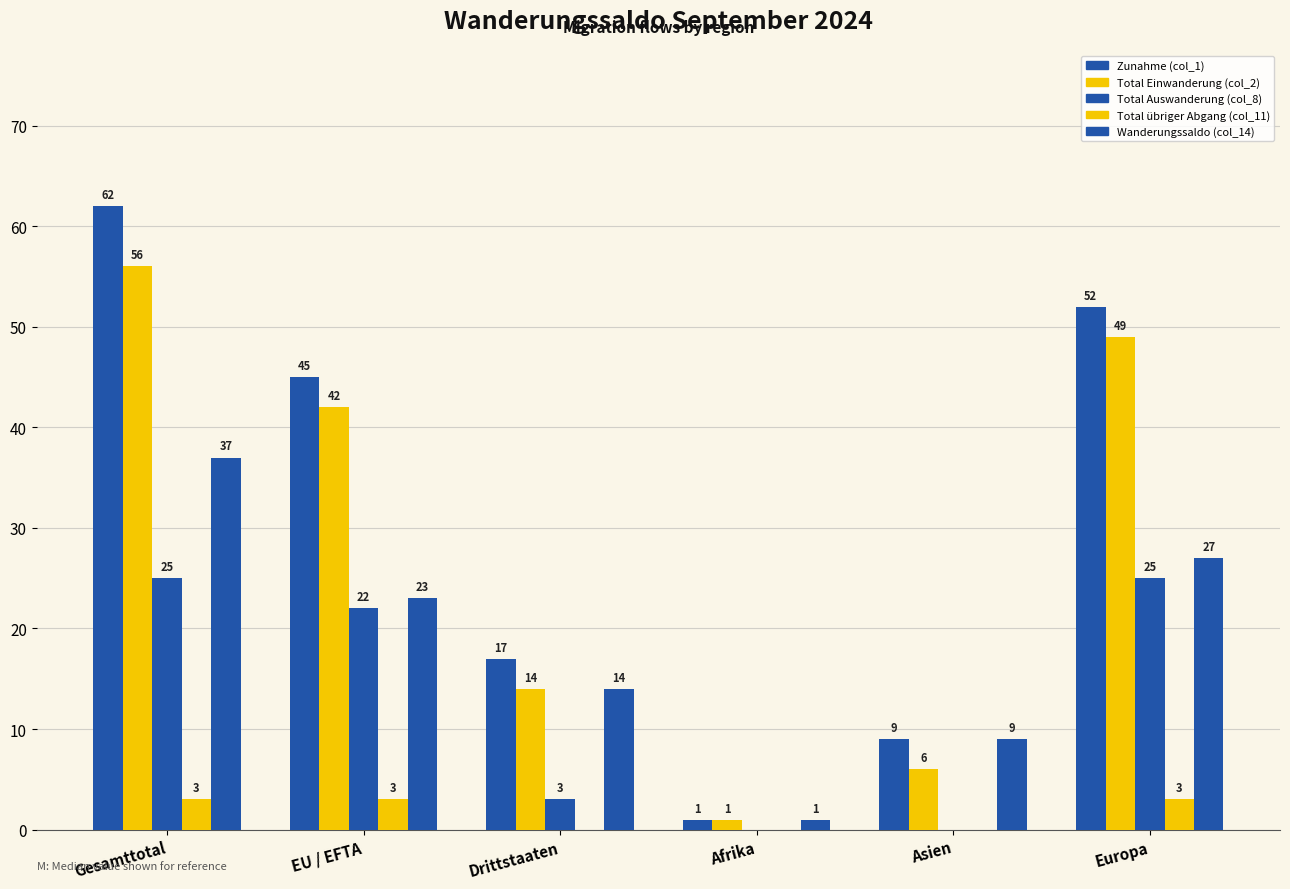

What is the average value of the Zunahme (col_1) series?

31